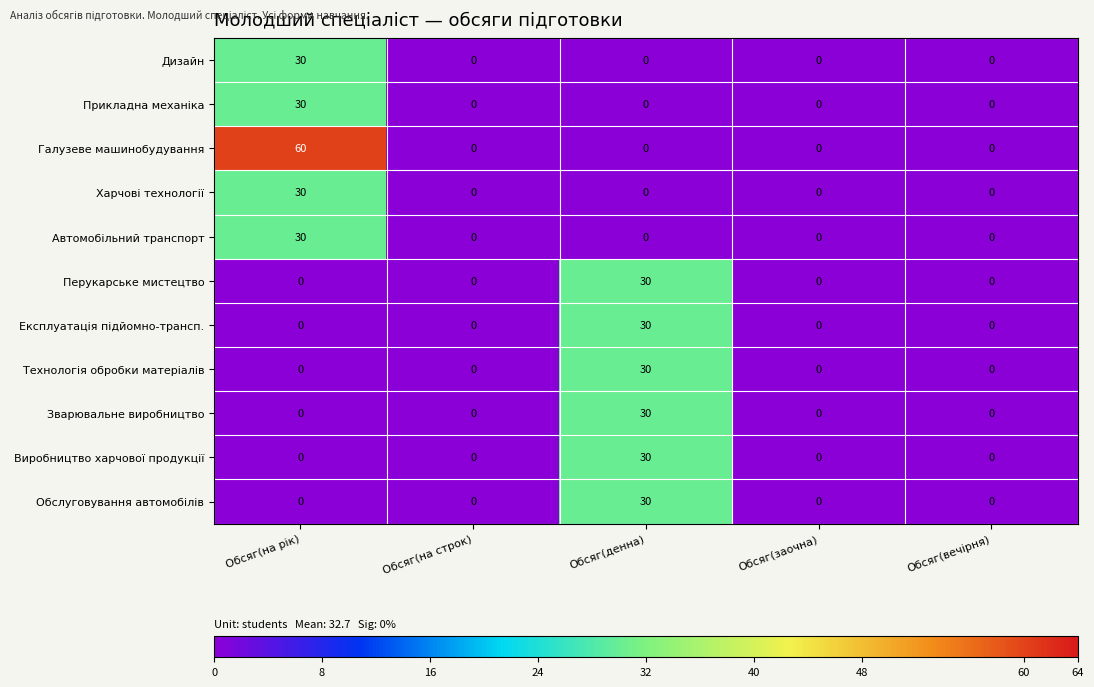

What is the average value of the Дизайн series?

6